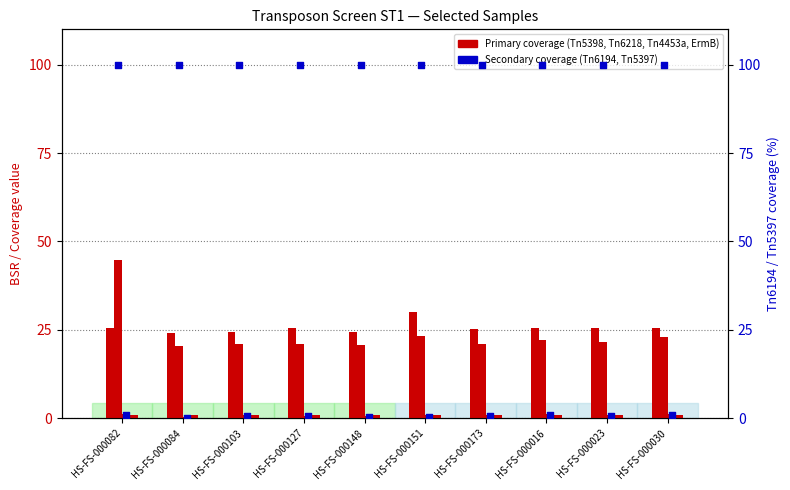

Which series has the largest total across all categories?

Tn6194